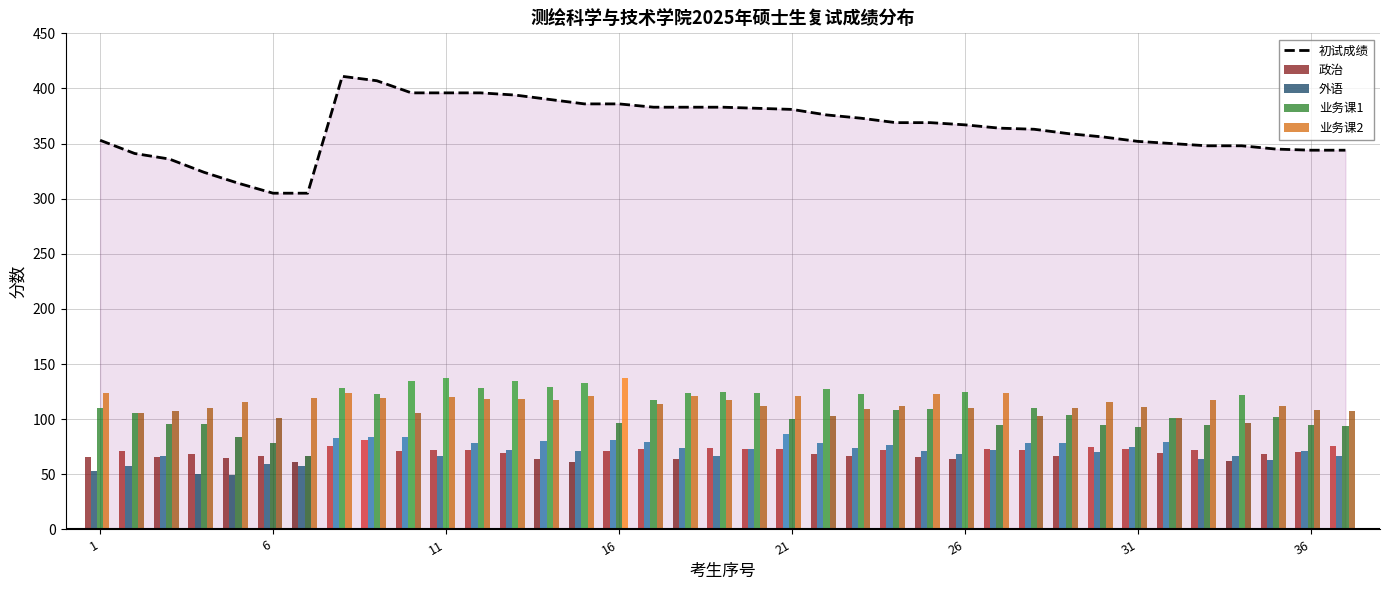

Reading right to left, extract all data points from this chart.

初试成绩: 344	344	345	348	348	350	352	356	359	363	364	367	369	369	373	376	381	382	383	383	383	386	386	390	394	396	396	396	407	411	305	305	314	324	336	341	353
政治: 76	70	68	62	72	69	73	75	67	72	73	64	66	72	67	68	73	73	74	64	73	71	61	64	69	72	72	71	81	76	61	67	65	68	66	71	66
外语: 67	71	63	67	64	79	75	70	78	78	72	68	71	77	74	78	87	73	67	74	79	81	71	80	72	78	67	84	84	83	58	59	49	50	67	58	53
业务课1: 94	95	102	122	95	101	93	95	104	110	95	125	109	108	123	127	100	124	125	124	117	97	133	129	135	128	137	135	123	128	67	78	84	96	96	106	110
业务课2: 107	108	112	97	117	101	111	116	110	103	124	110	123	112	109	103	121	112	117	121	114	137	121	117	118	118	120	106	119	124	119	101	116	110	107	106	124